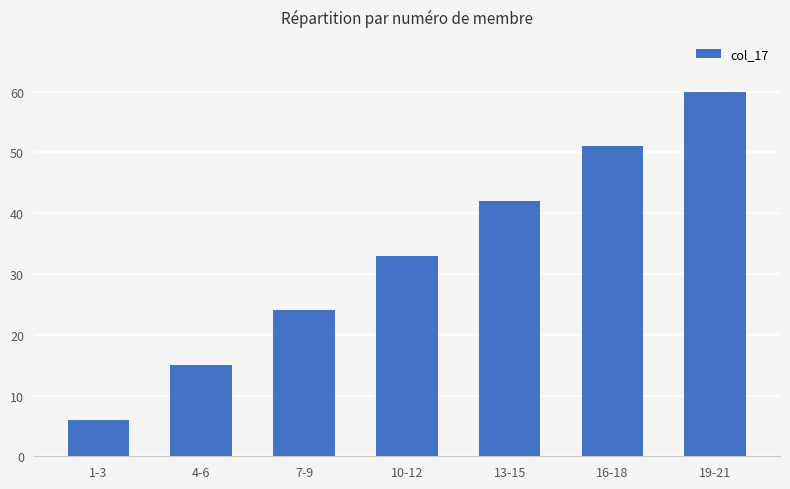

Rank the categories by value from highest to lowest.

19-21, 16-18, 13-15, 10-12, 7-9, 4-6, 1-3